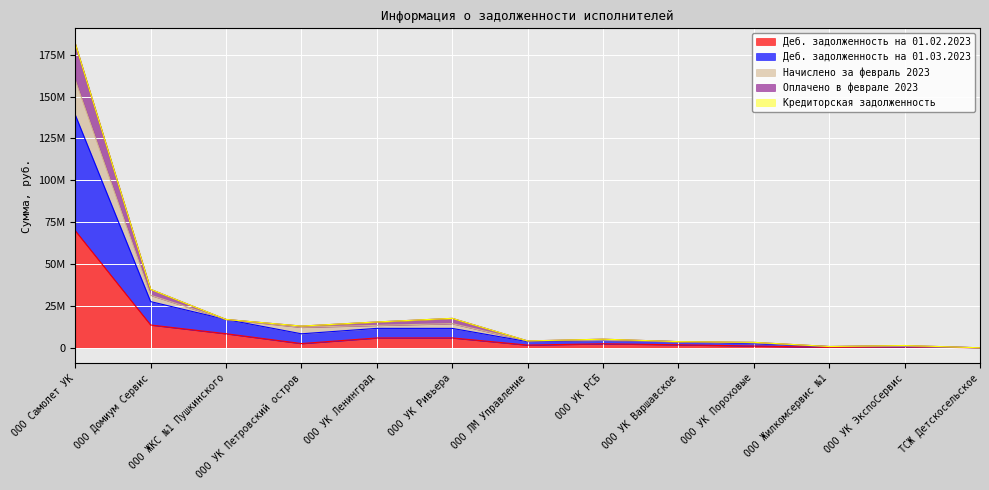

At which label does Оплачено в феврале 2023 reach its minimum?

ТСЖ Детскосельское